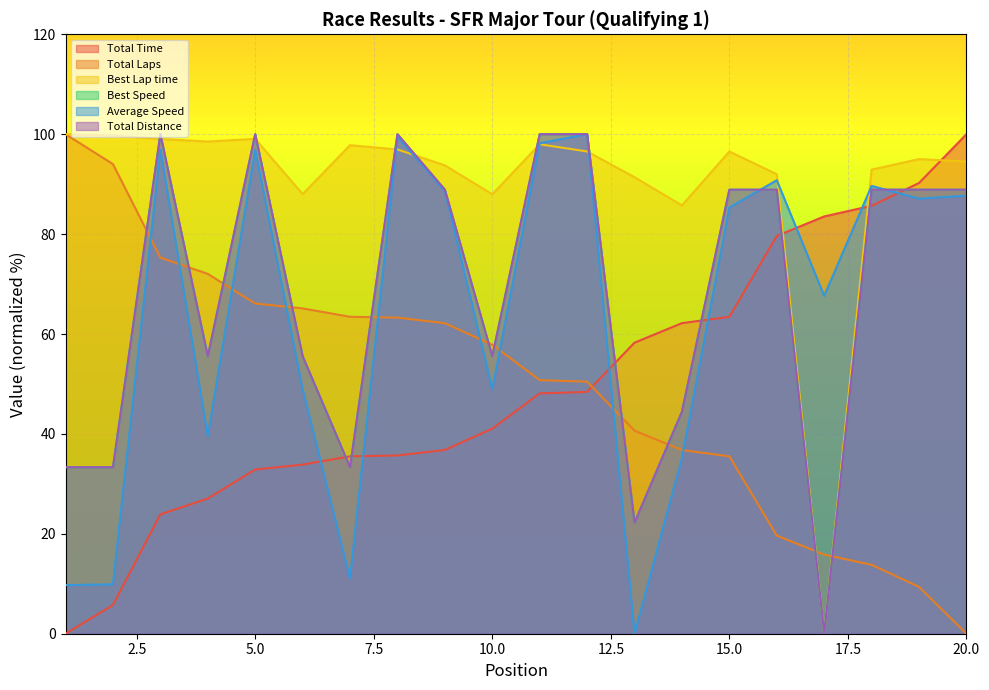

What is the sum of all Total Laps values?

992.1